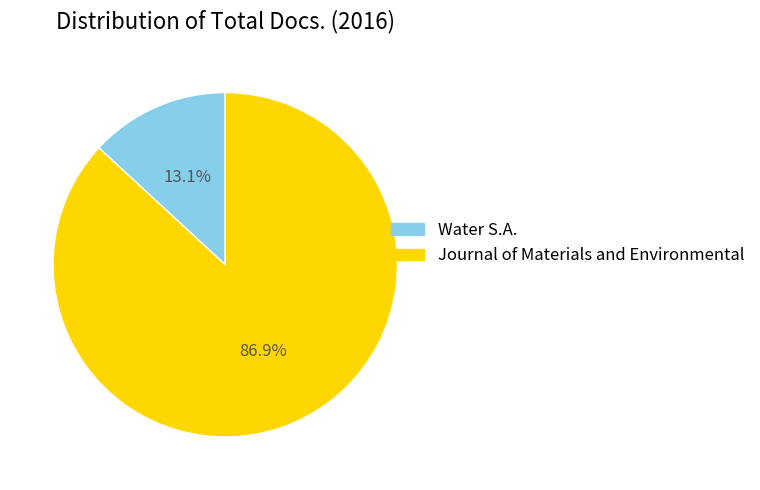

To the nearest percent, what percentage of the pie is Water S.A.?

13%